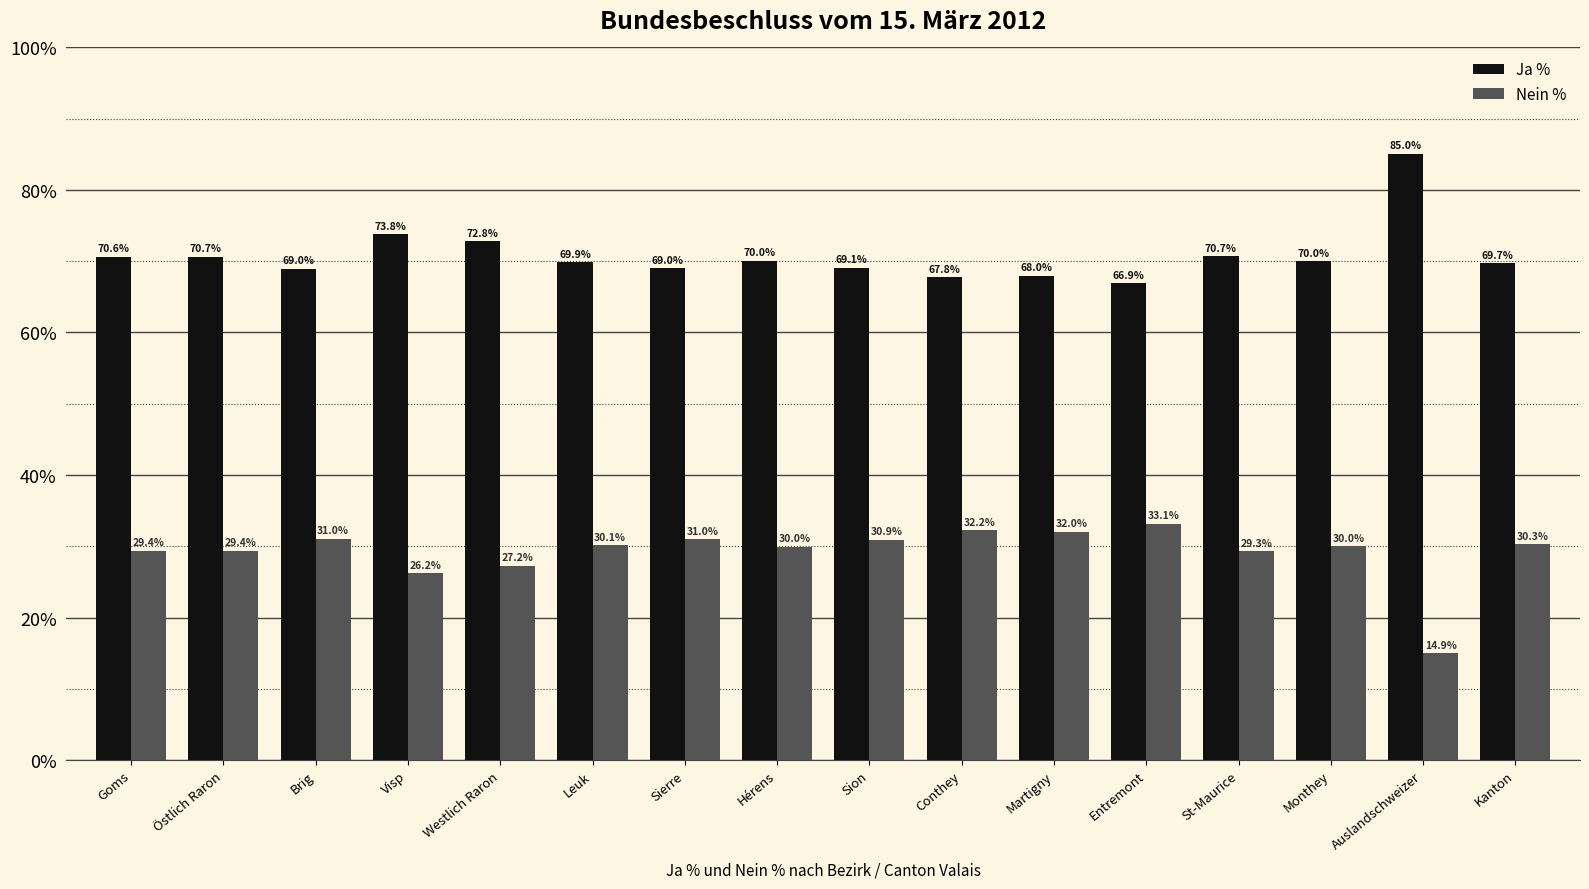

List the series in order of their overall mean, highest first.

Ja %, Nein %